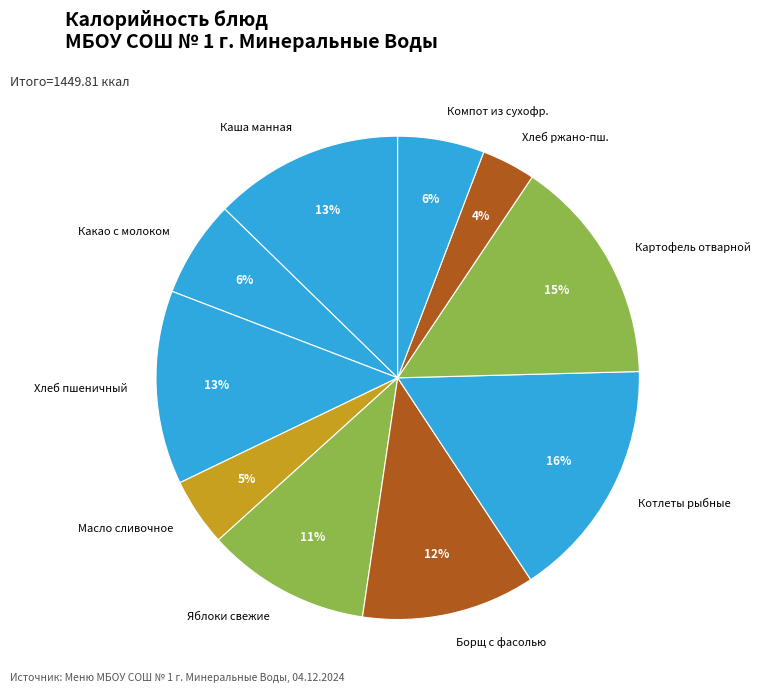

The Яблоки свежие slice represents 1% of the pie. True or false?

False